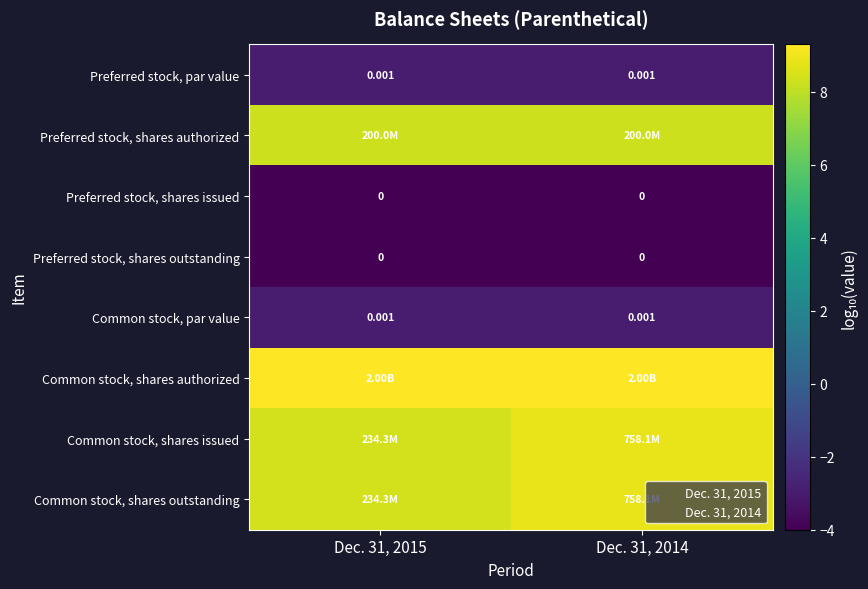

Is it true that Preferred stock, shares issued equals -2.3 at Dec. 31, 2014?

False